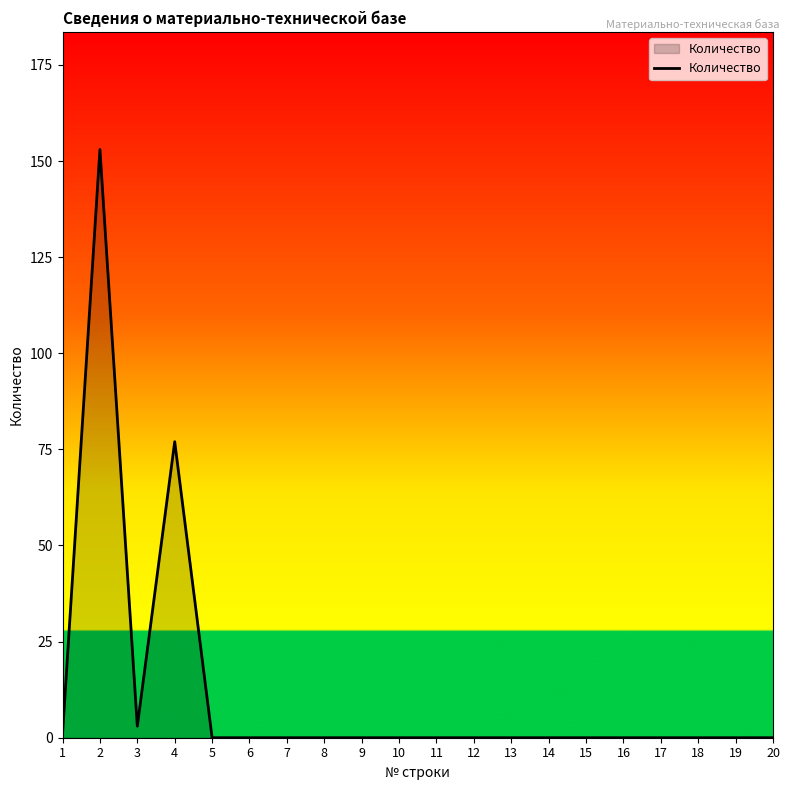

What is the sum of all values?

234